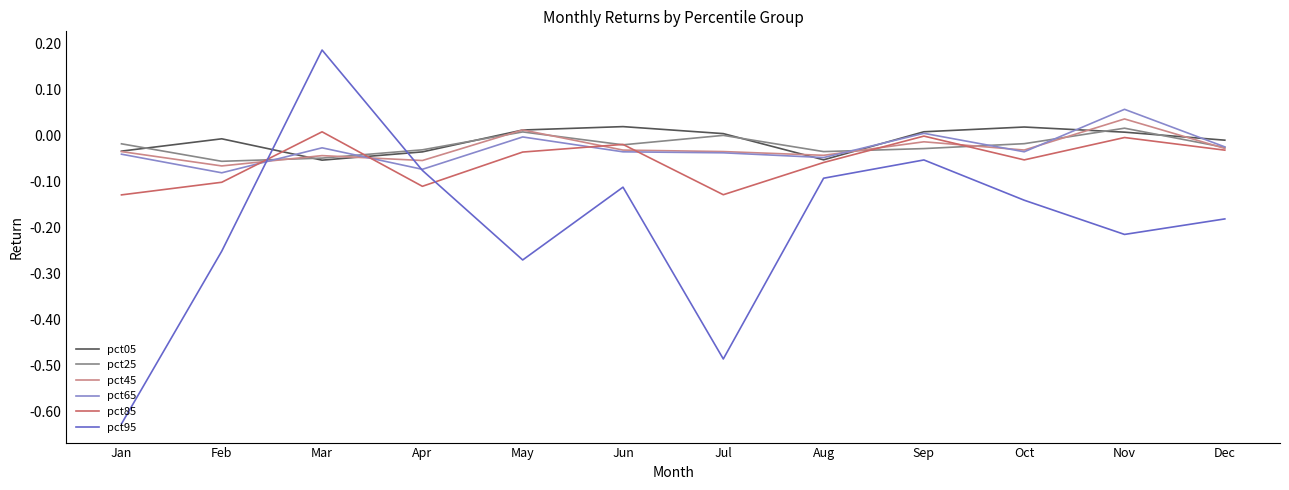

At which category is the sum across all series the highest?

Mar